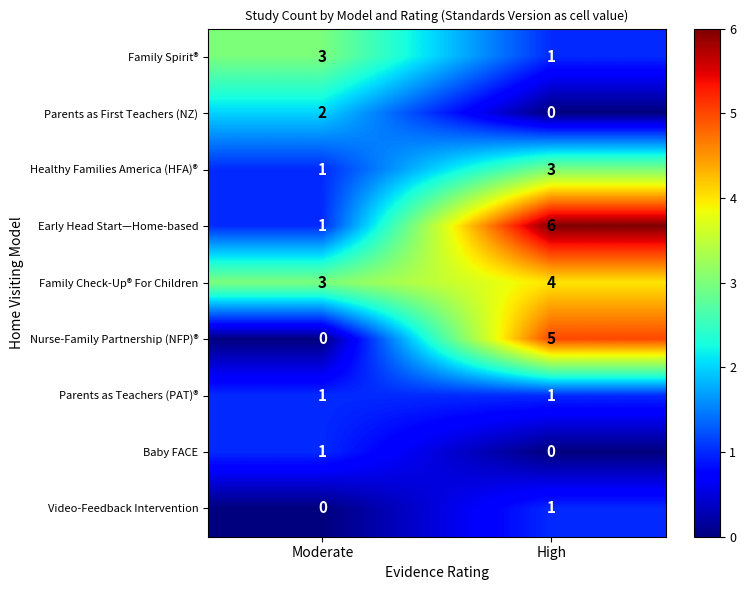

What is the total value across all series at Moderate?

12